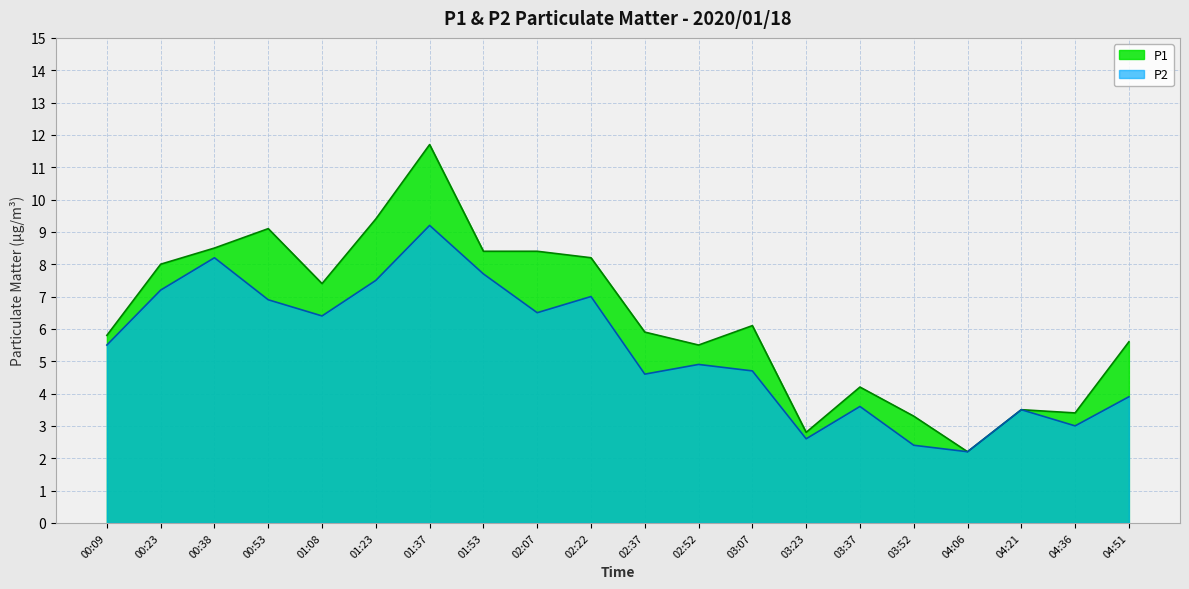

Count the number of categories in the chart.

20